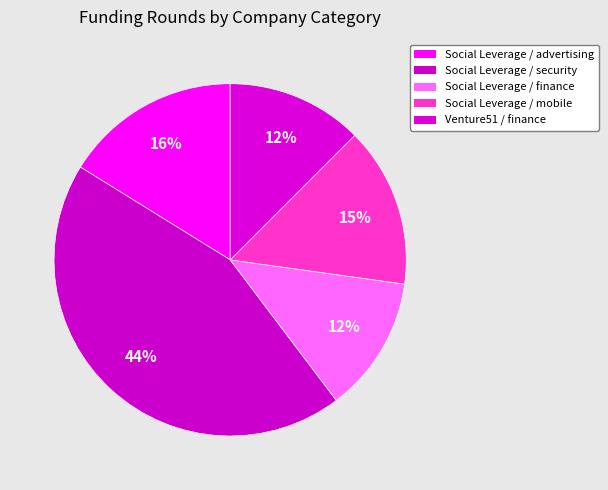

What portion of the pie excludes Social Leverage / security?

55.9%